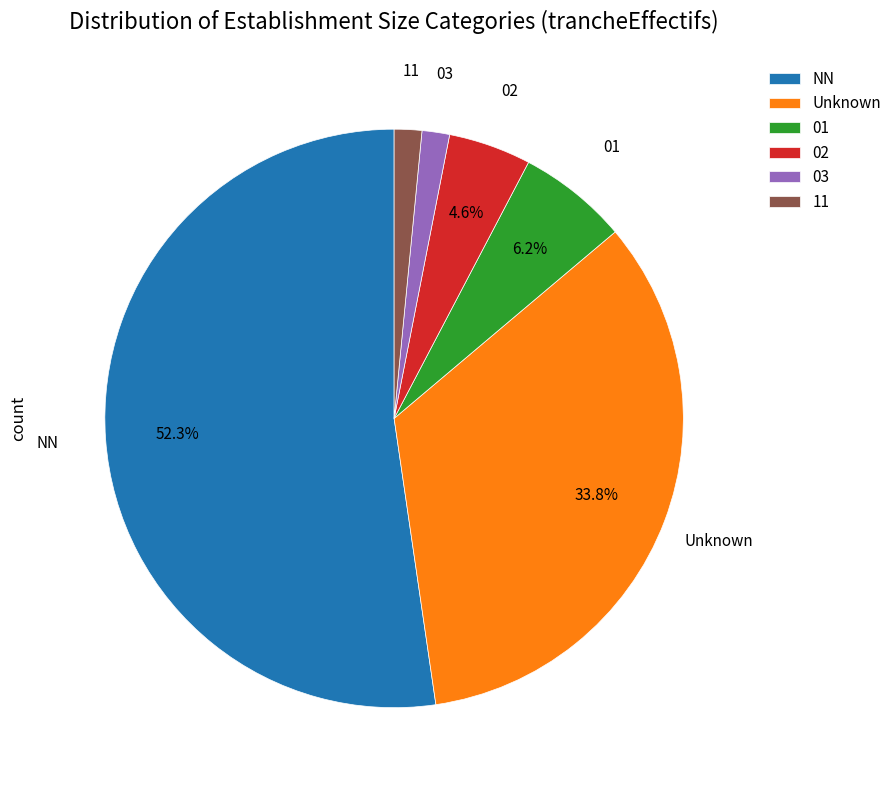

What percentage is the 11 slice, to the nearest percent?

2%